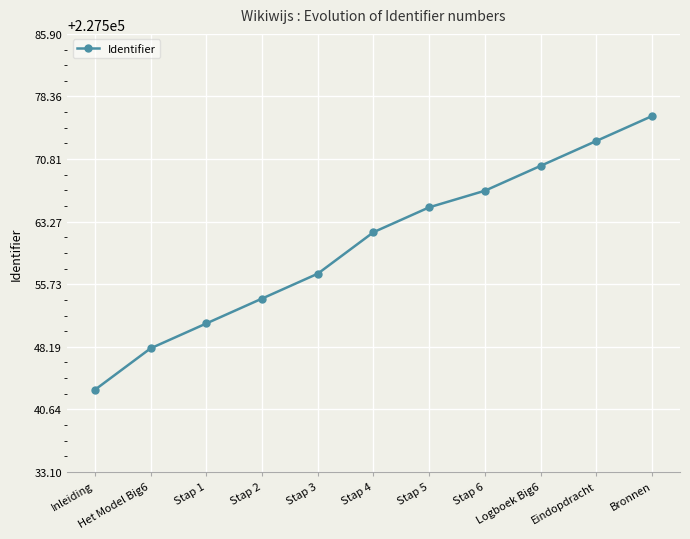

Between Eindopdracht and Logboek Big6, which is larger?

Eindopdracht